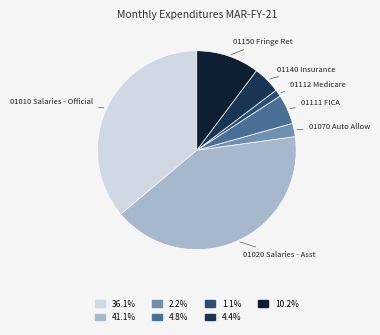

What is the largest slice in the pie chart?

01020 Salaries - Asst